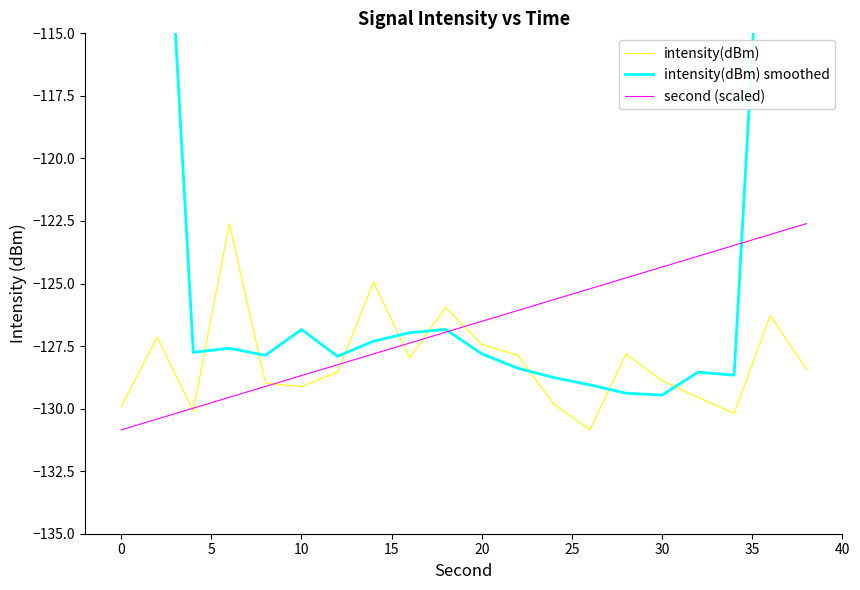

True or false: second (scaled) and intensity(dBm) intersect in this chart.

True